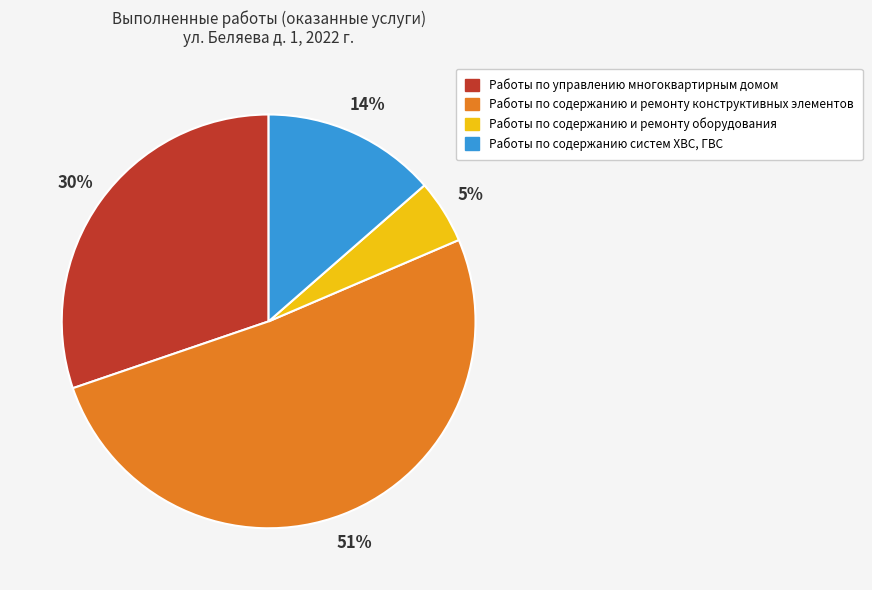

What is the majority slice?

Работы по содержанию и ремонту конструктивных элементов